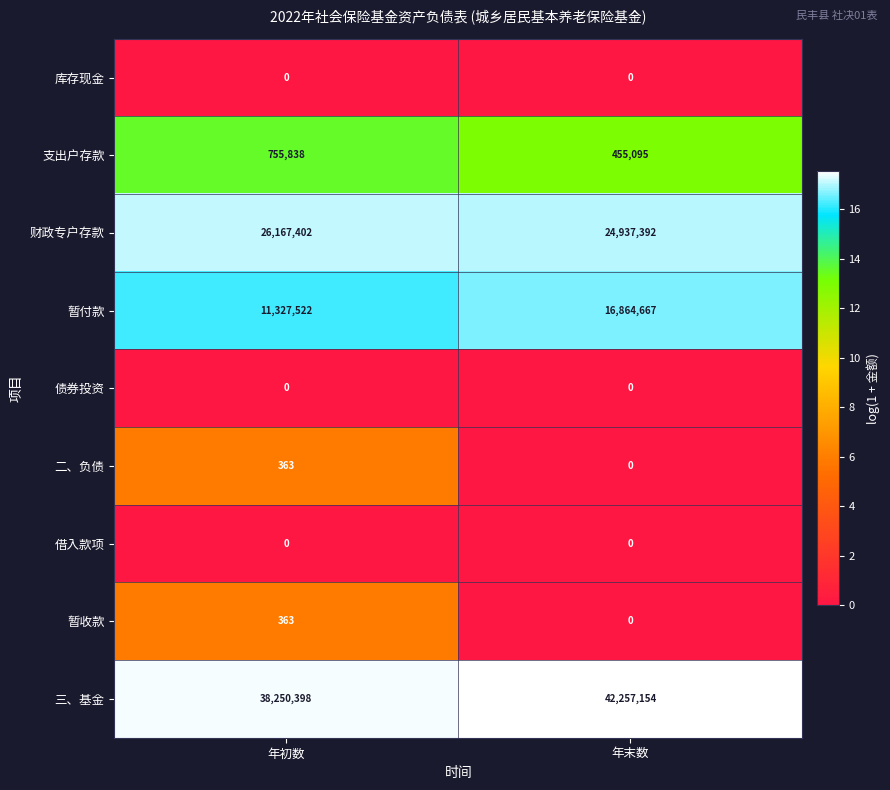

What is the difference between the maximum and minimum values in the 支出户存款 series?

300743